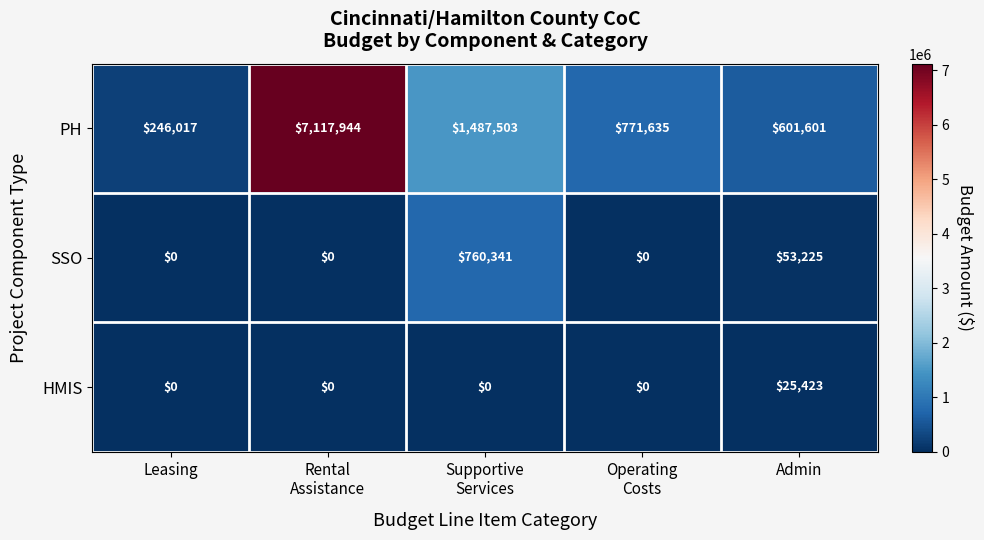

What is the total value across all series at Rental
Assistance?

7117944